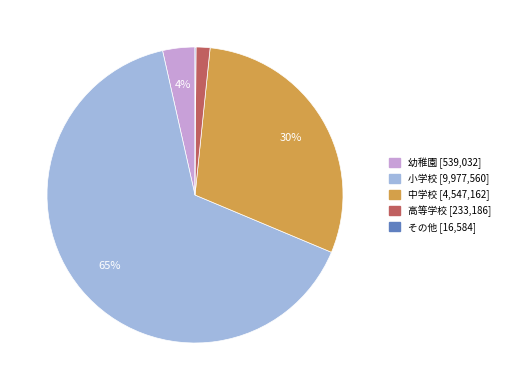

To the nearest percent, what is the average slice percentage?

20%